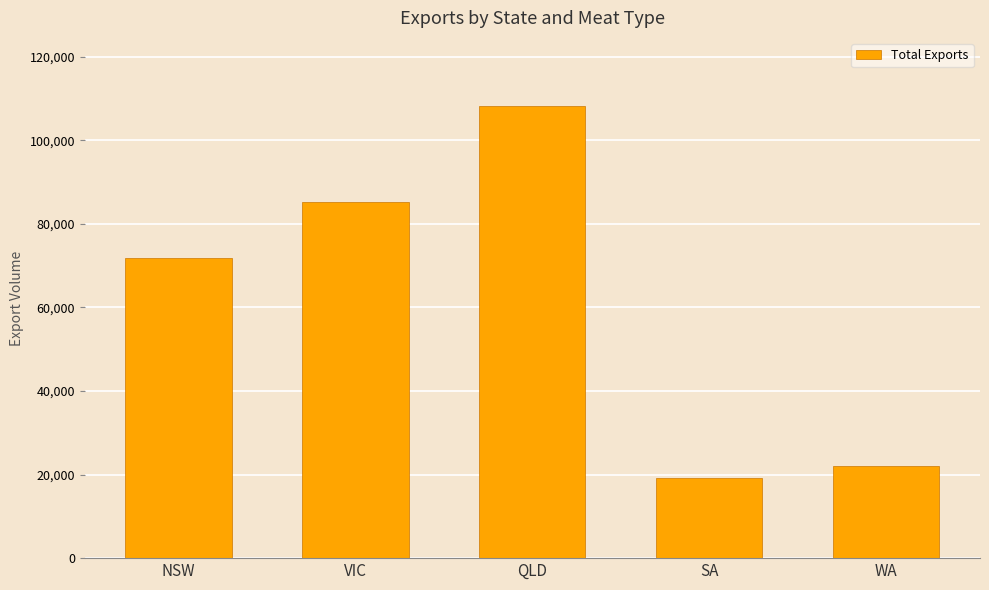

Which label corresponds to the largest value in the chart?

QLD